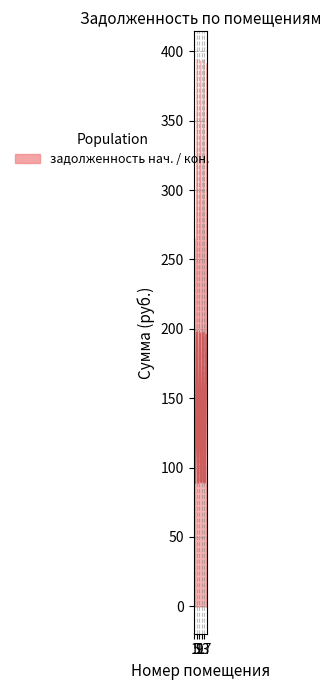

At which category does the data reach its first local valley?

5